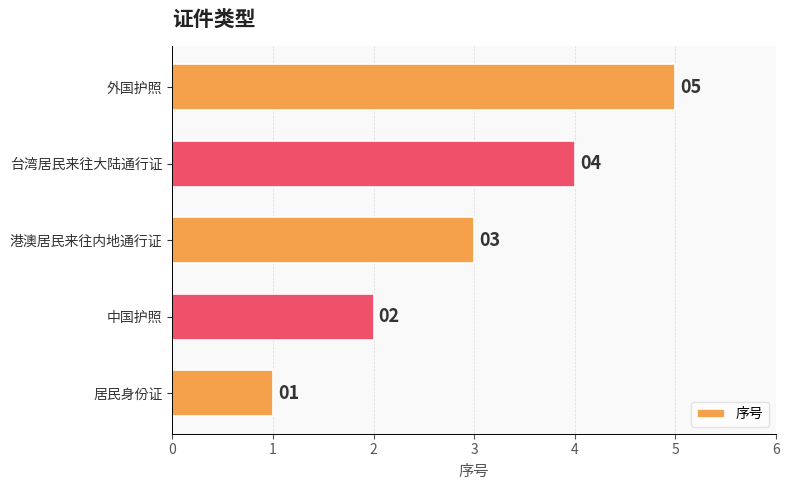

Does the chart contain any negative values?

No